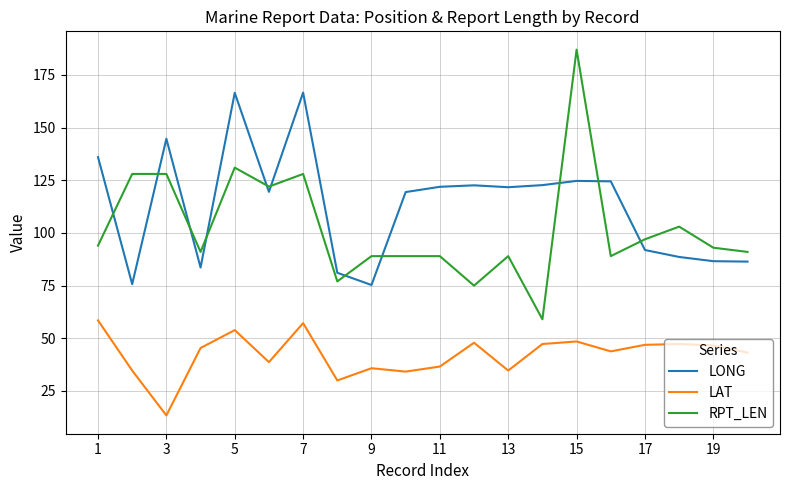

What is the difference between the maximum and minimum values in the LAT series?

45.1